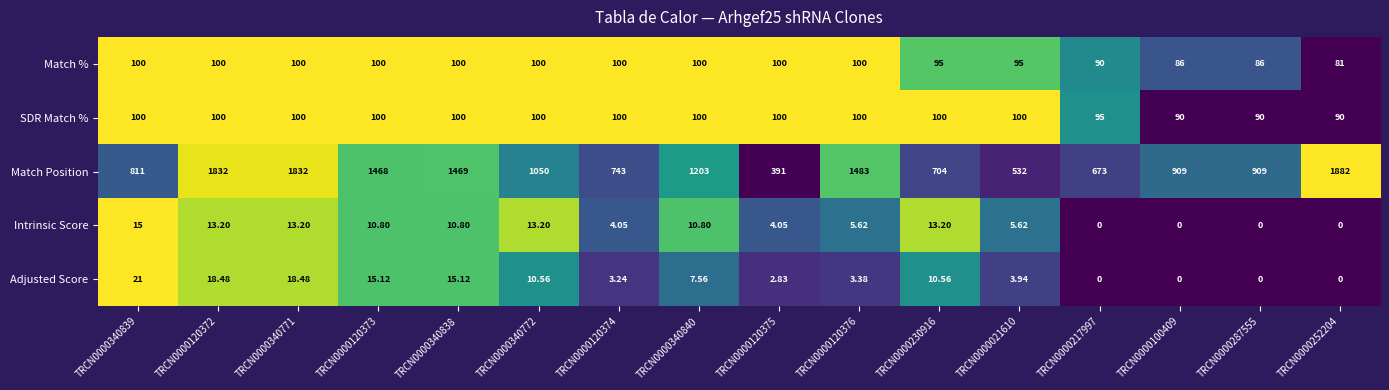

Is the value of Match % at TRCN0000217997 greater than the value of Match Position at TRCN0000120372?

No